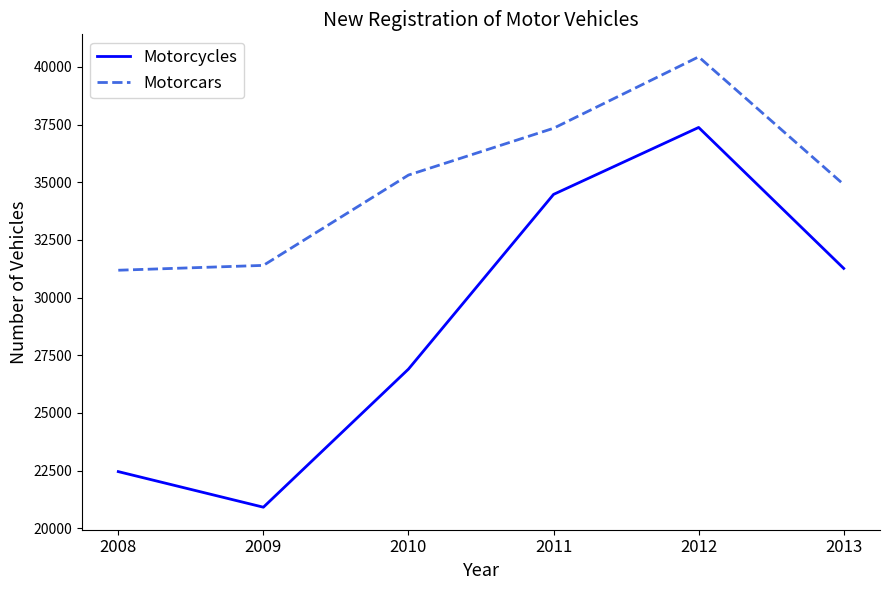

True or false: Motorcycles and Motorcars intersect in this chart.

False